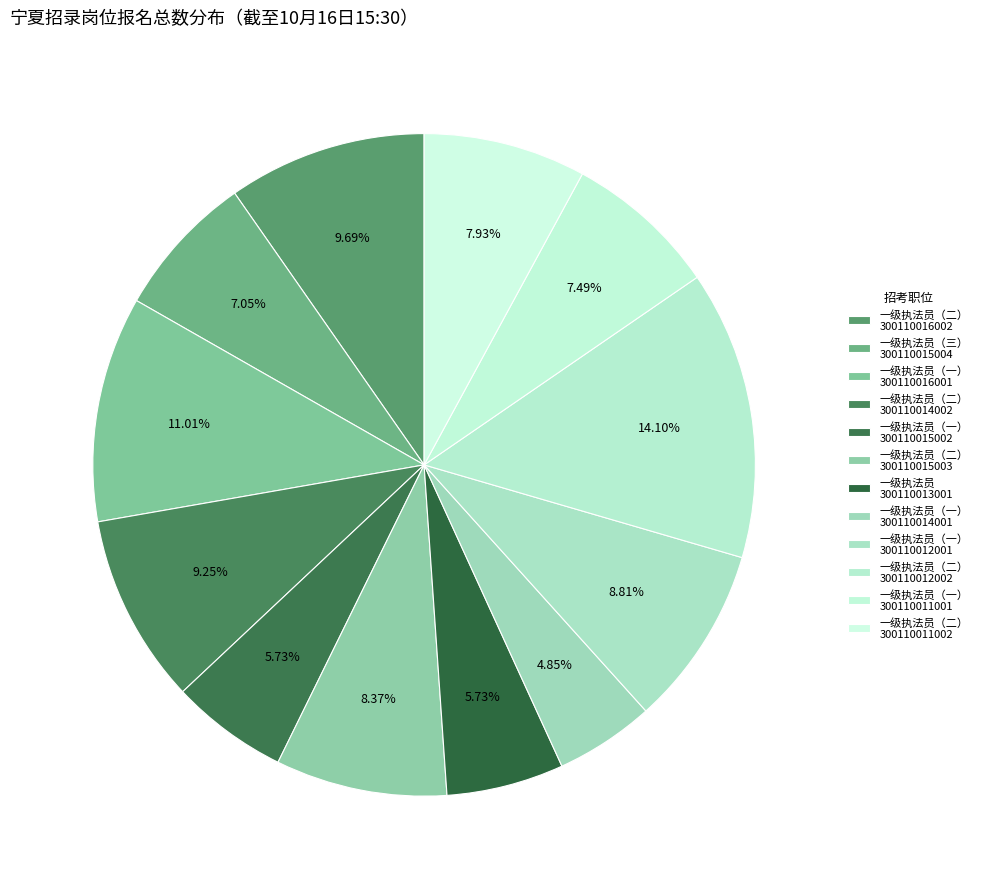

Is there any slice that represents more than half of the pie?

No